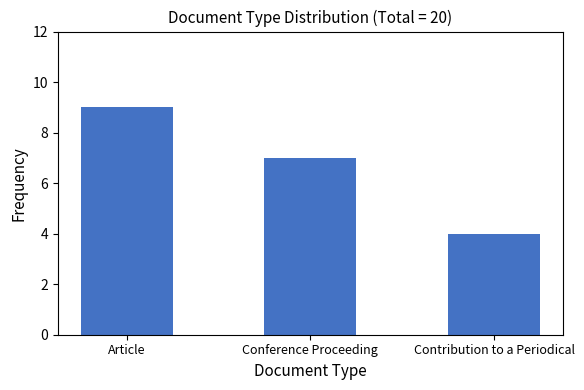

How many series are shown in this chart?

1